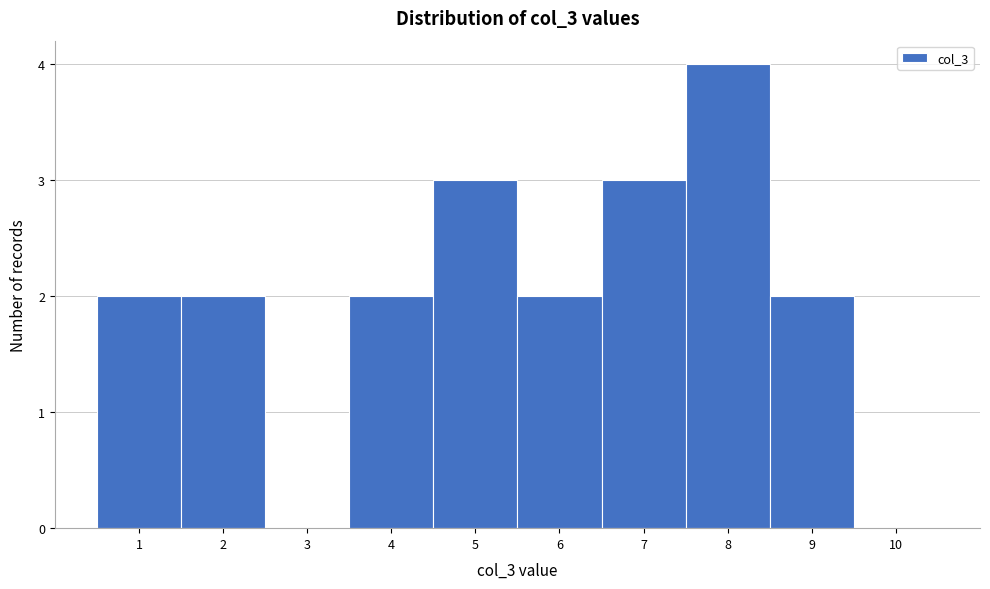

Over which range of the x-axis is the bar tallest?

7.5 to 8.5